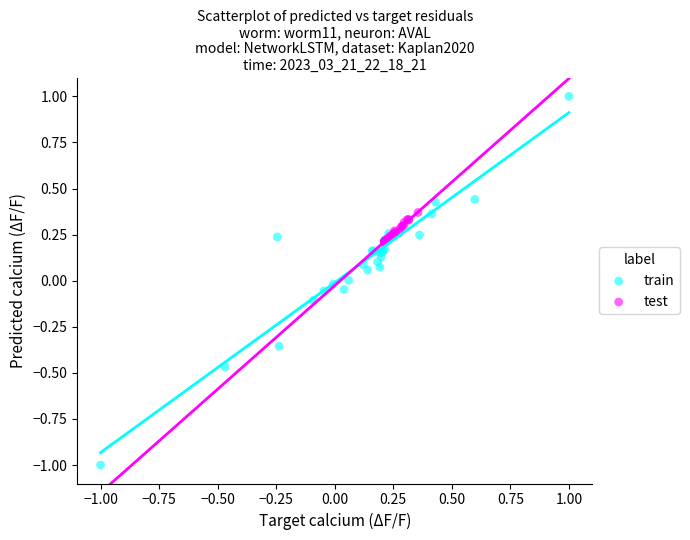

What are all the series names shown in the legend?

train, test